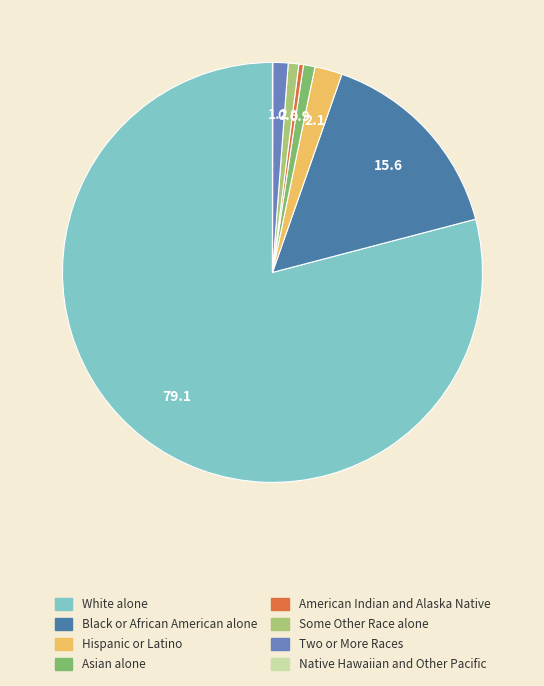

Which slice is the largest?

White alone